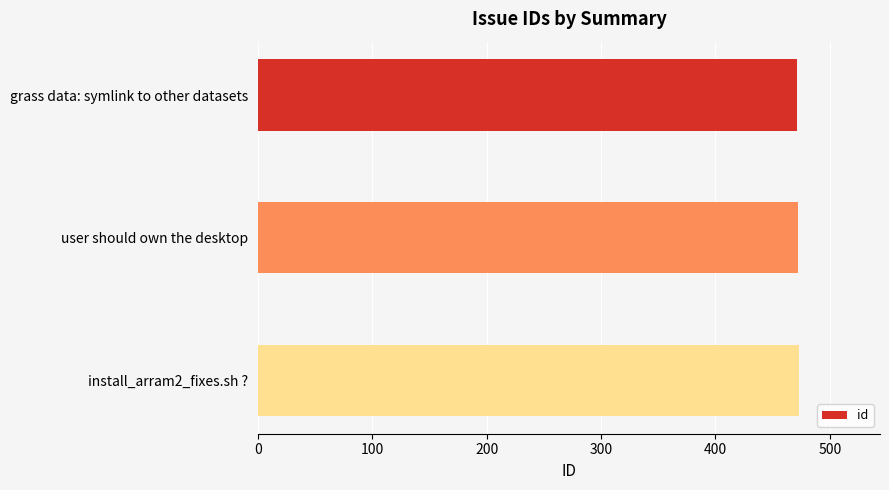

What is the minimum value shown in the chart?

471